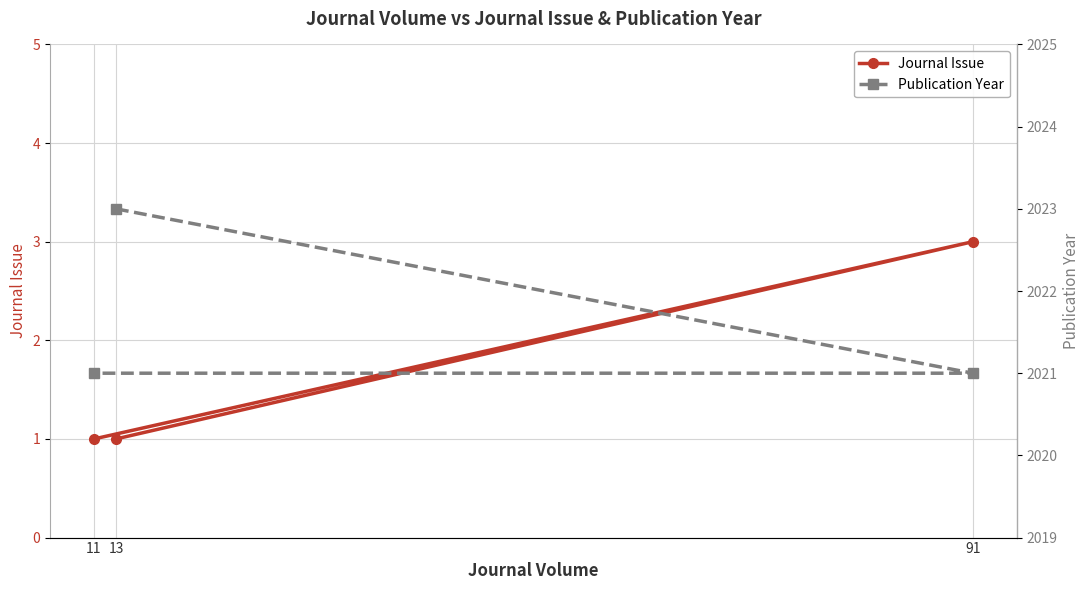

What is the label of the 2nd point from the right?

91